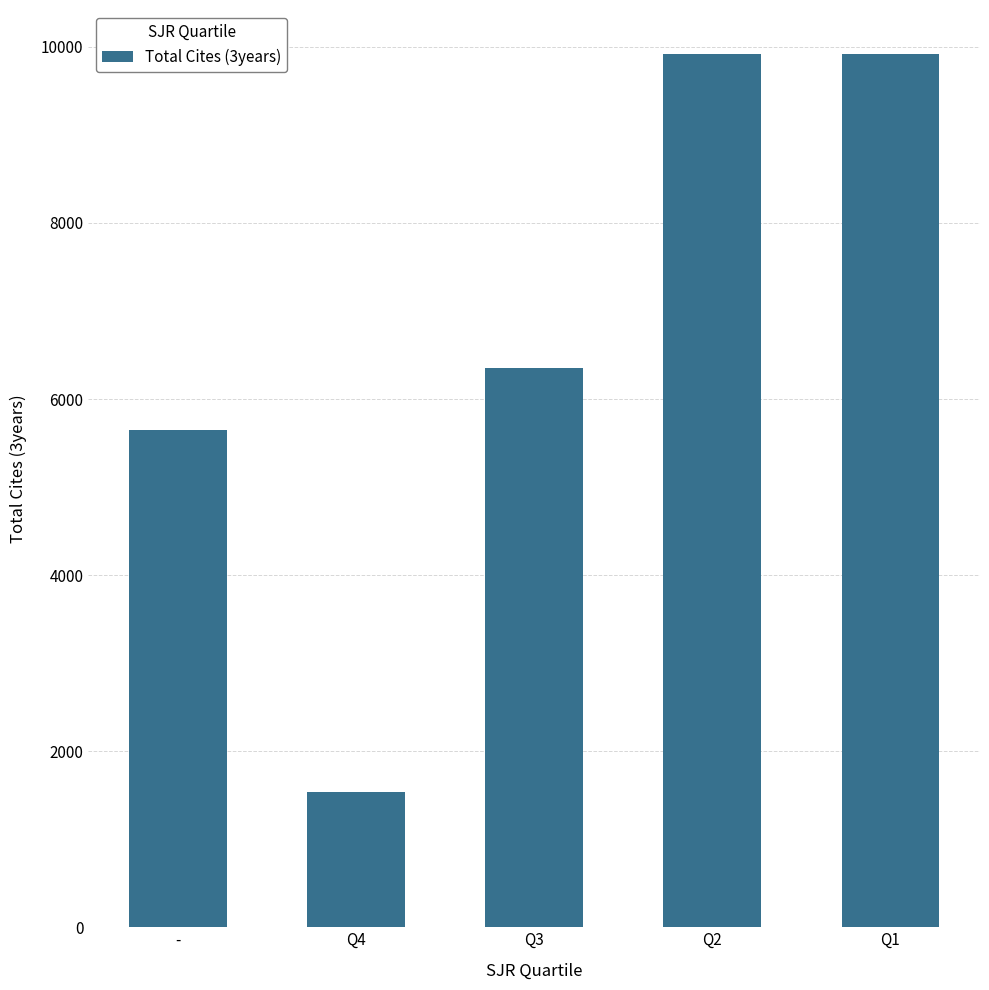

What is the label of the 2nd bar from the left?

Q4